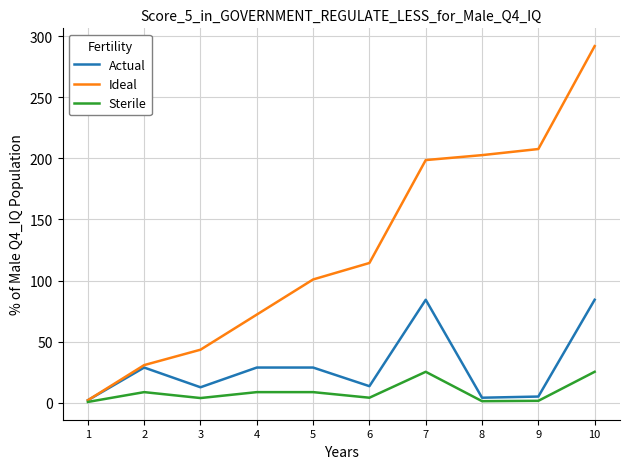

What is the spread (max minus min) of values at 2?

22.1